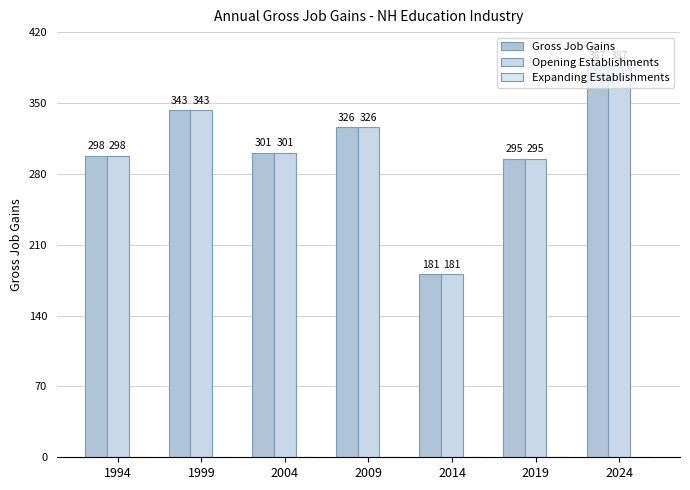

At which category is the sum across all series the highest?

2024